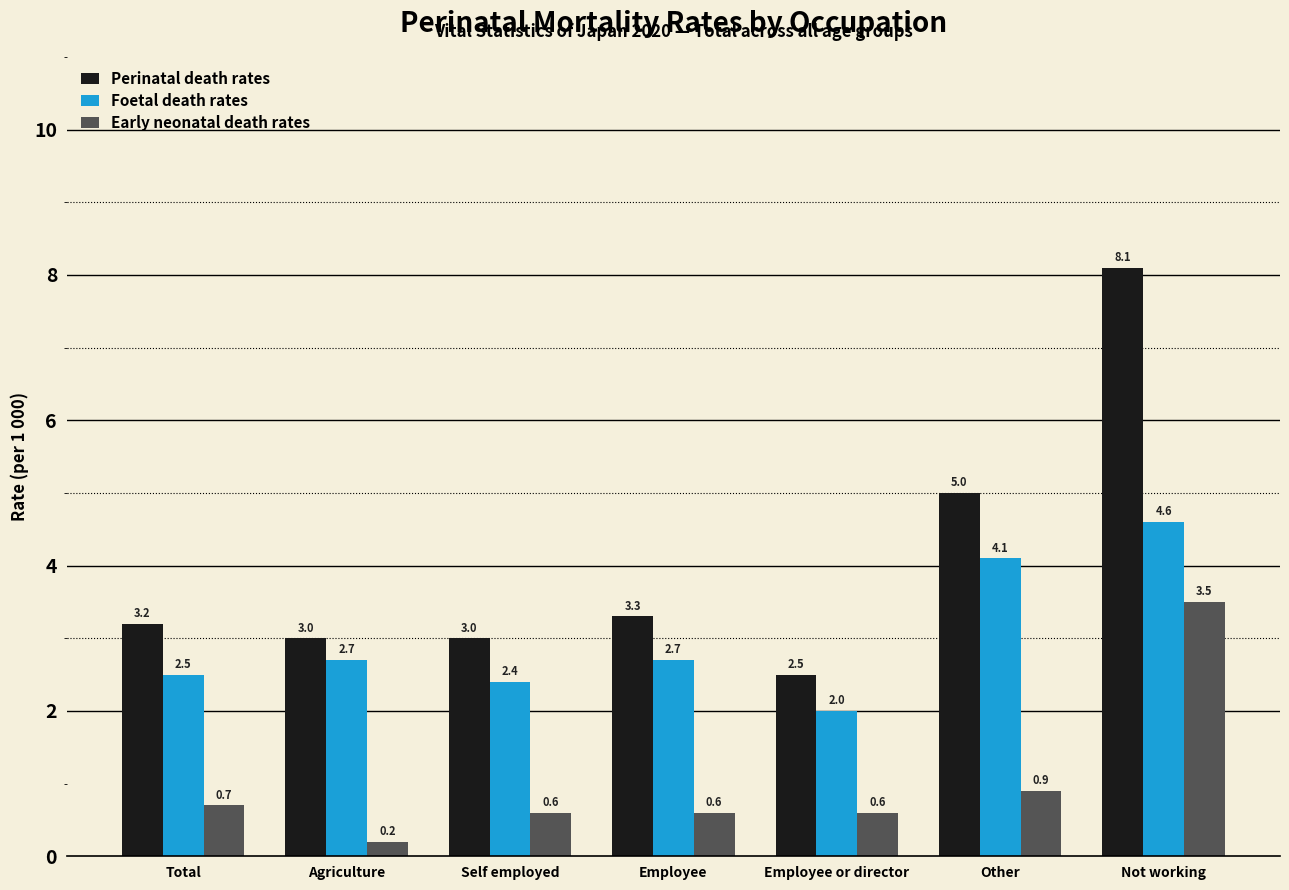

What is the average value of the Foetal death rates series?

3.0